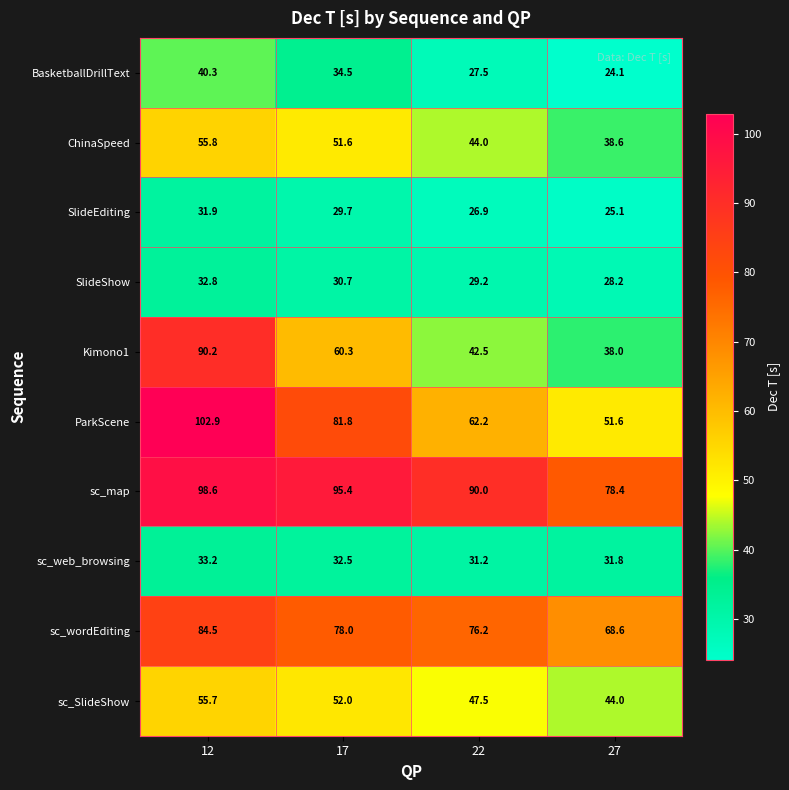

What is the sum of all Kimono1 values?

231.0